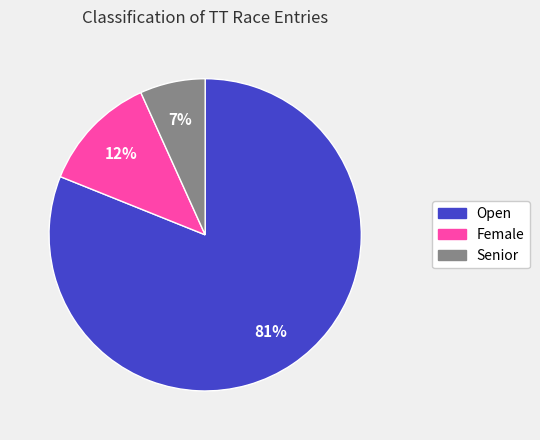

To the nearest percent, what is the average slice percentage?

33%